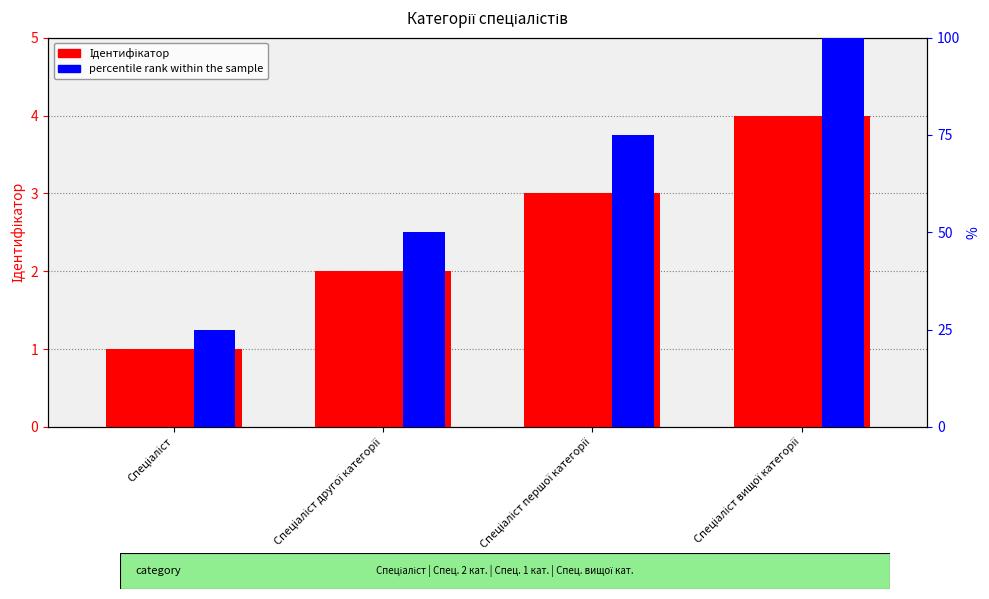

Is the value of percentile rank within the sample at Спеціаліст вищої категорії greater than the value of Ідентифікатор at Спеціаліст першої категорії?

Yes